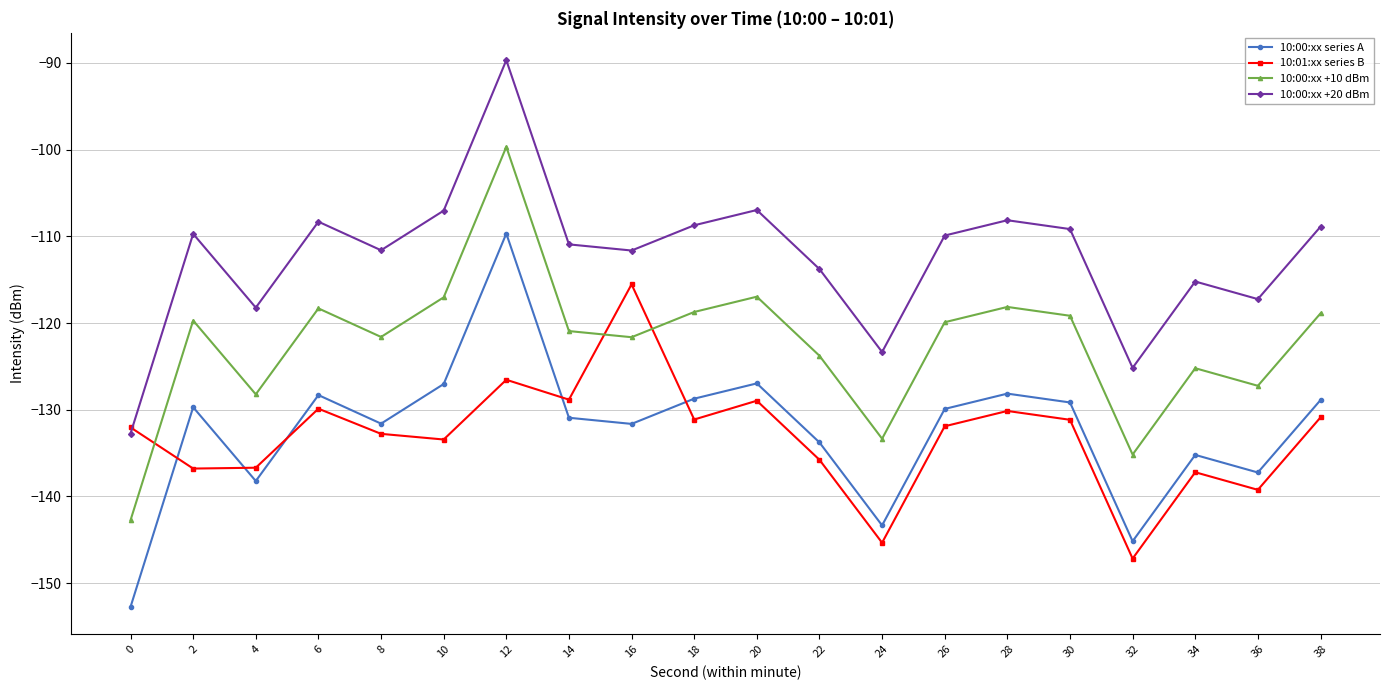

In 10:00:xx +20 dBm, how many points are lower than both neighbors (excluding endpoints)?

6